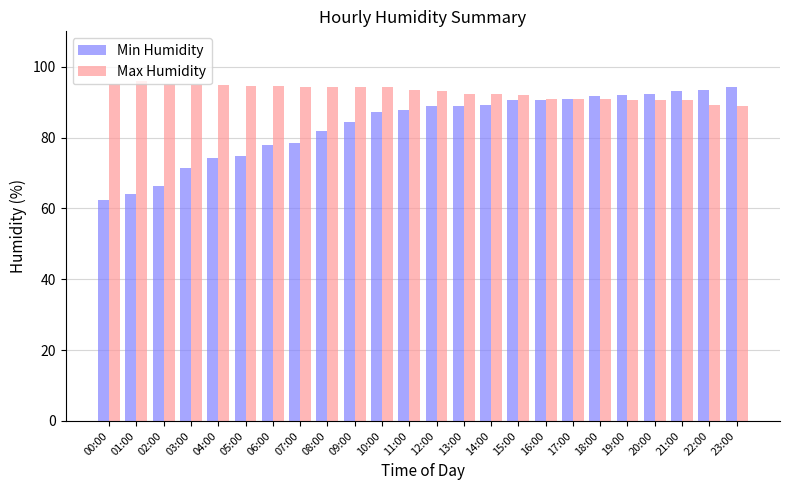

What is the difference between the maximum and minimum values in the Max Humidity series?

7.2